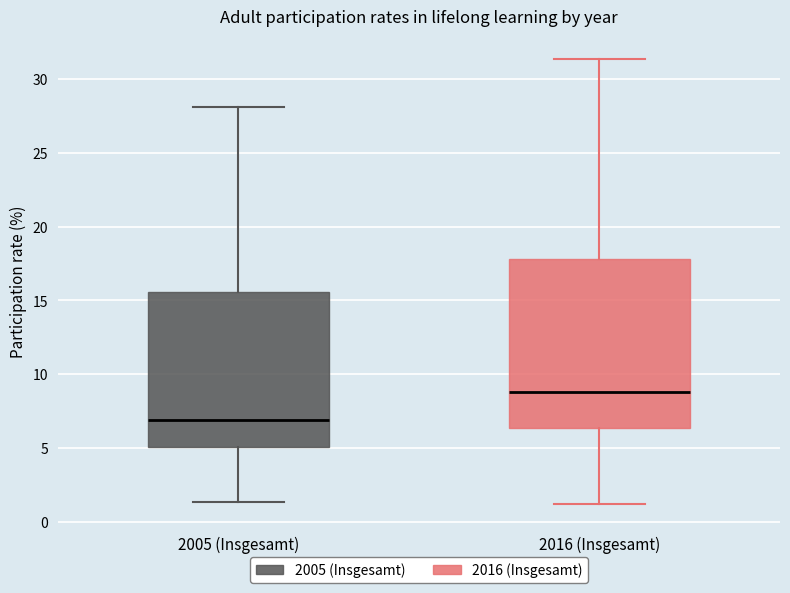

Which box has the highest median line?

2016 (Insgesamt)